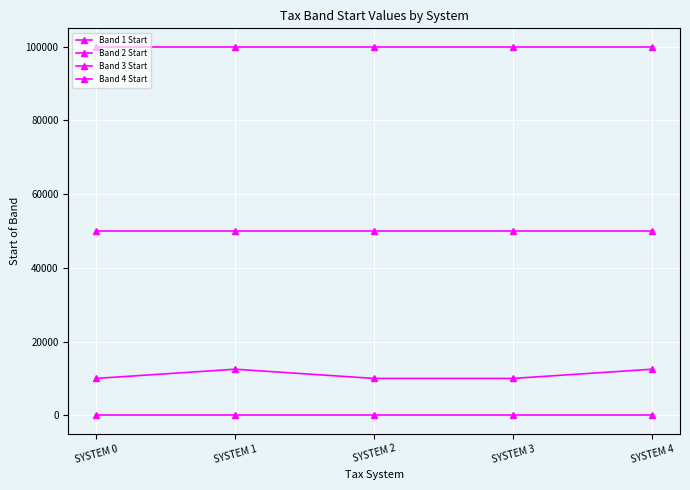

True or false: Band 2 Start and Band 3 Start intersect in this chart.

False